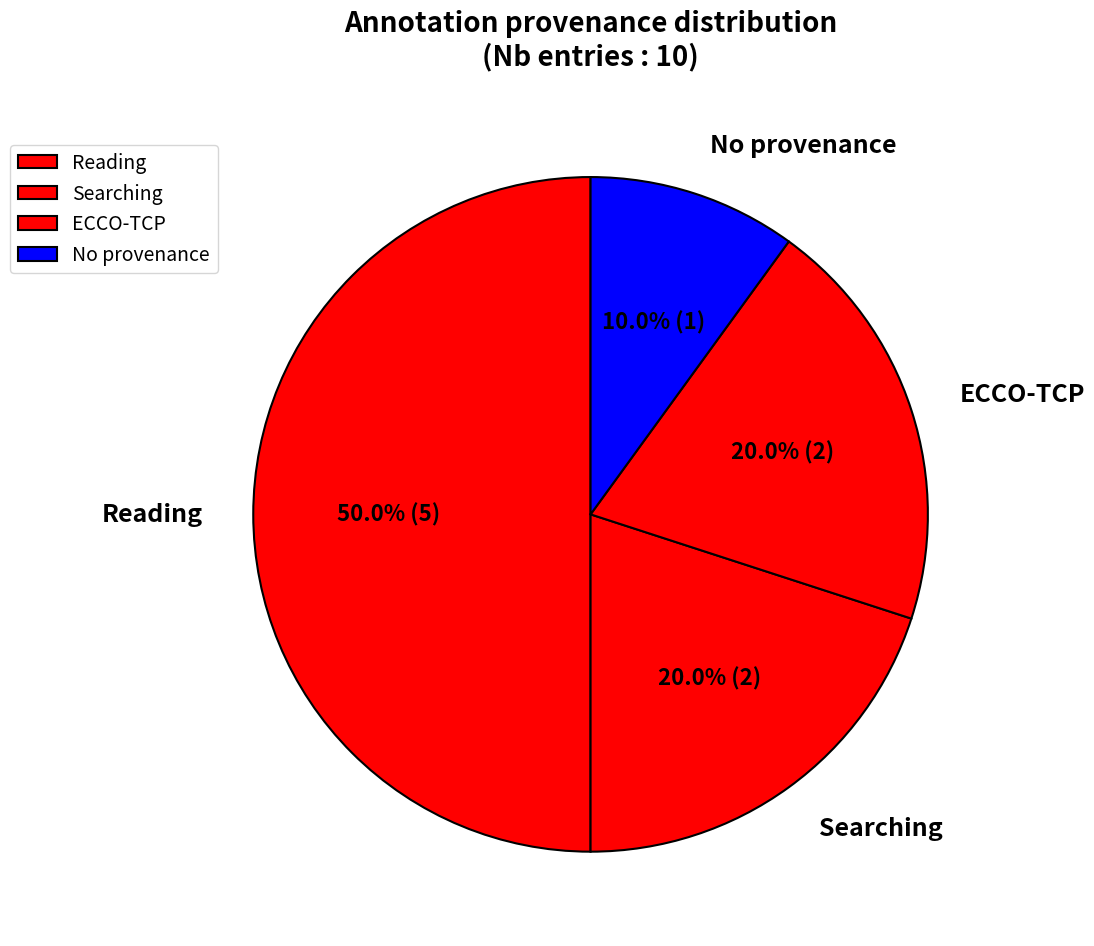

Is No provenance the majority of the pie?

No